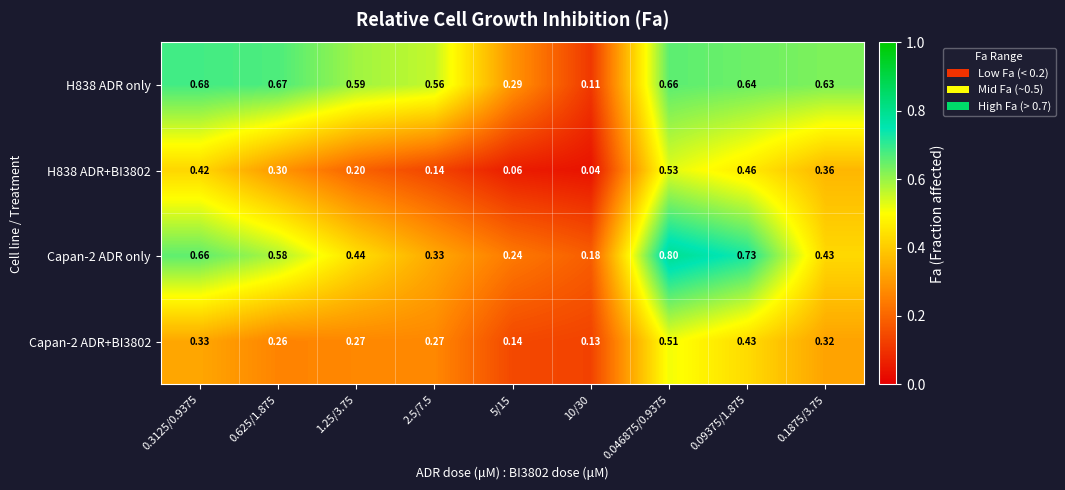

Is the value of Capan-2 ADR only at 0.625/1.875 greater than the value of H838 ADR+BI3802 at 10/30?

Yes